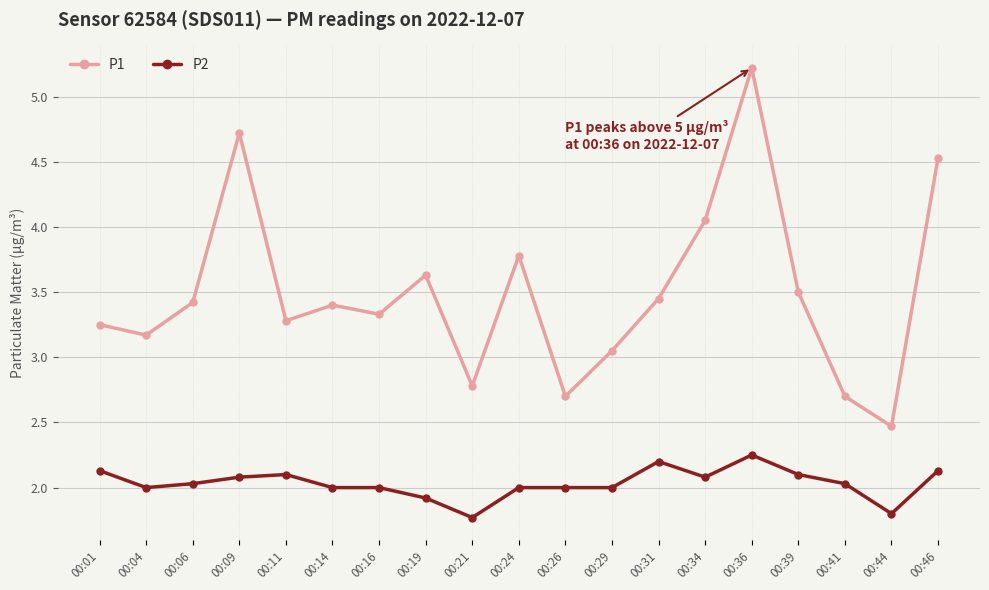

How many interior local peaks does the P1 series have?

5